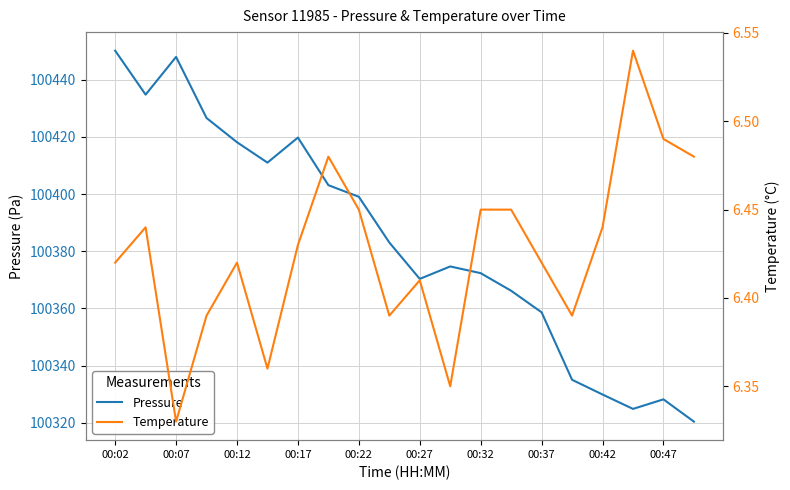

Is it true that Pressure equals 169876.3 at 00:12?

False